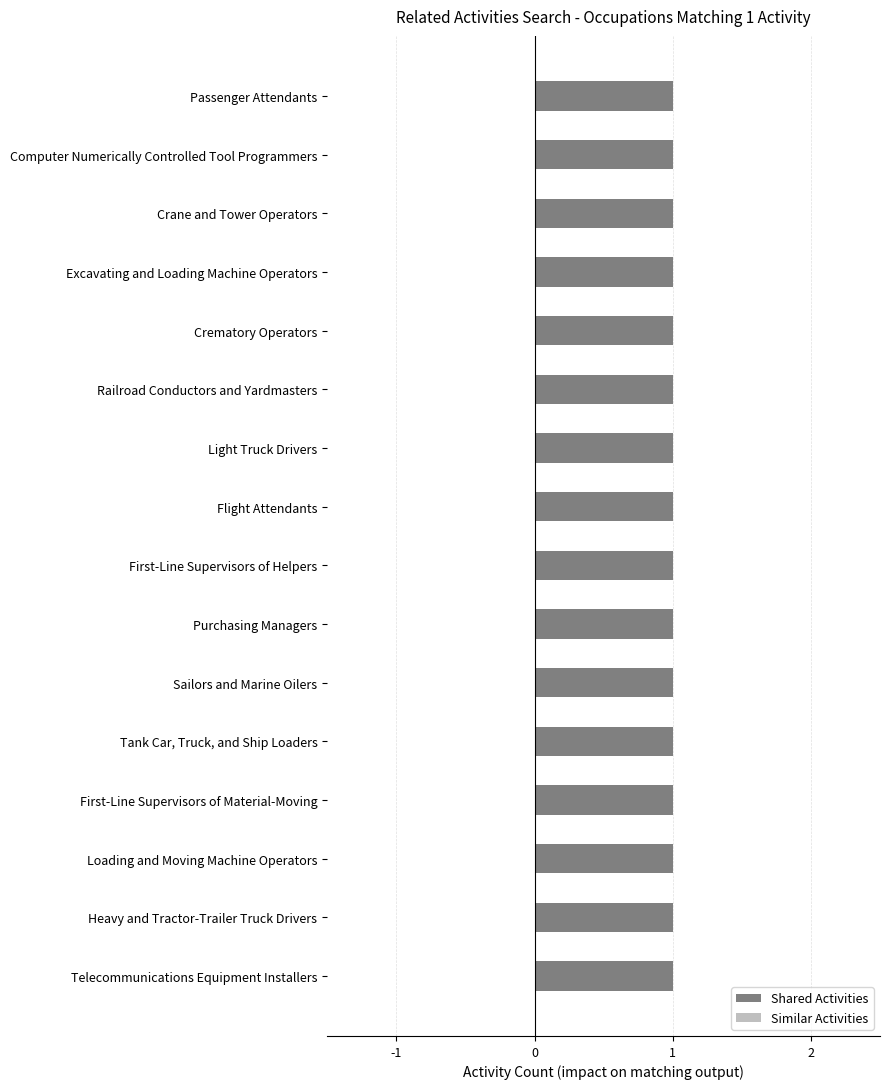

Reading left to right, extract all data points from this chart.

Shared Activities: 1	1	1	1	1	1	1	1	1	1	1	1	1	1	1	1
Similar Activities: 0	0	0	0	0	0	0	0	0	0	0	0	0	0	0	0